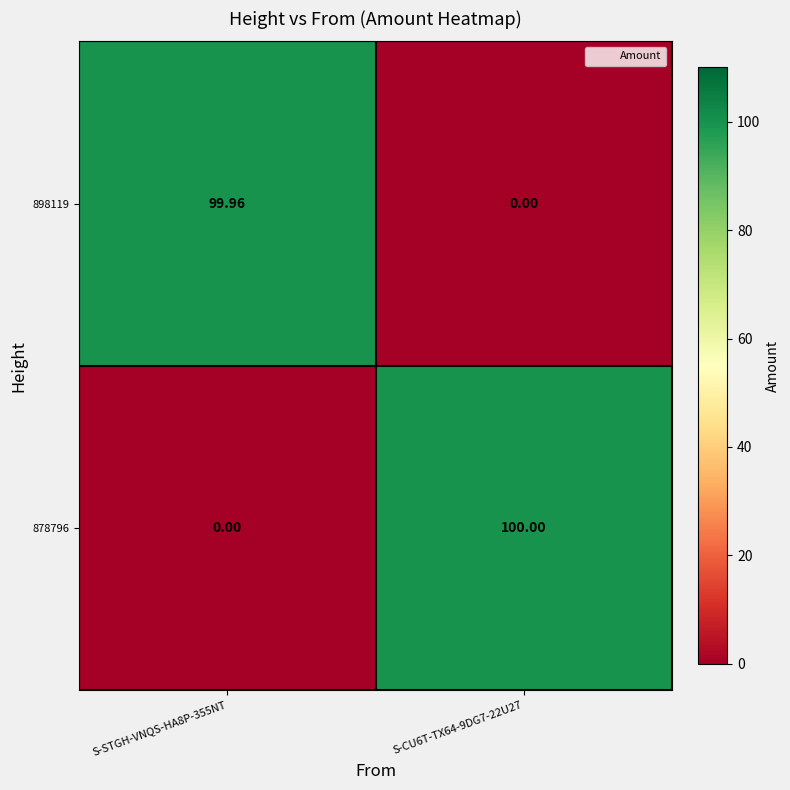

Is the value of 878796 at S-CU6T-TX64-9DG7-22U27 greater than the value of 898119 at S-CU6T-TX64-9DG7-22U27?

Yes